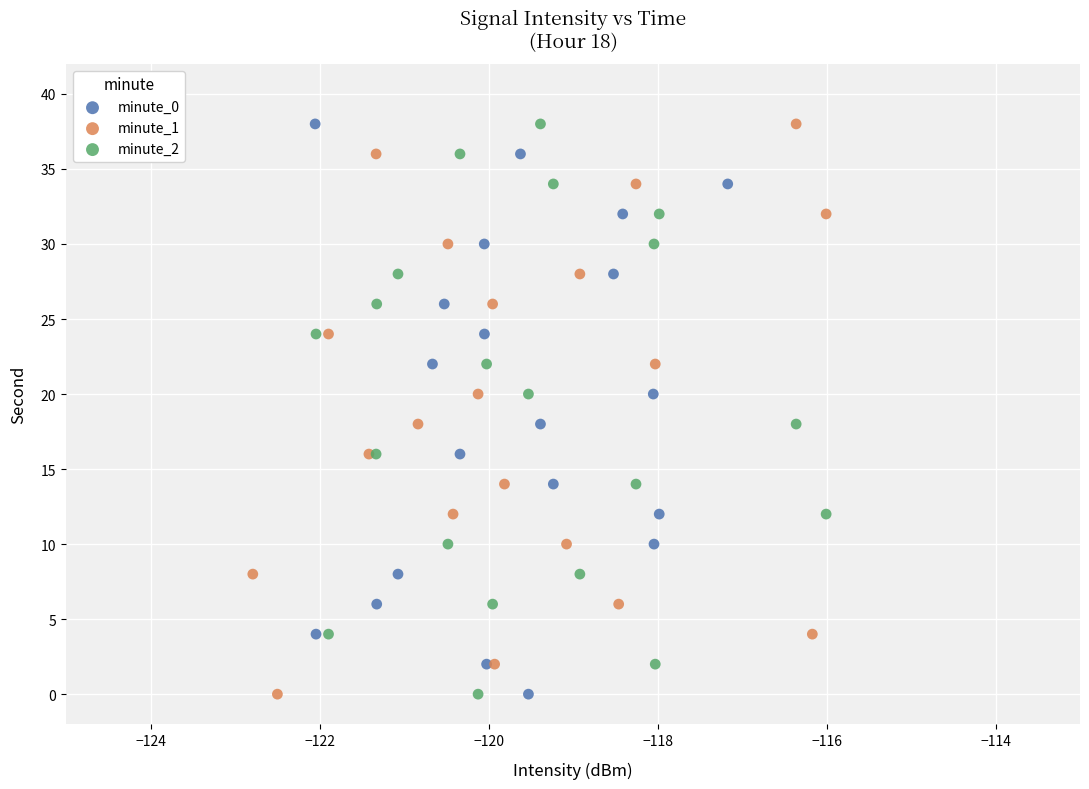

What are all the series names shown in the legend?

minute_0, minute_1, minute_2